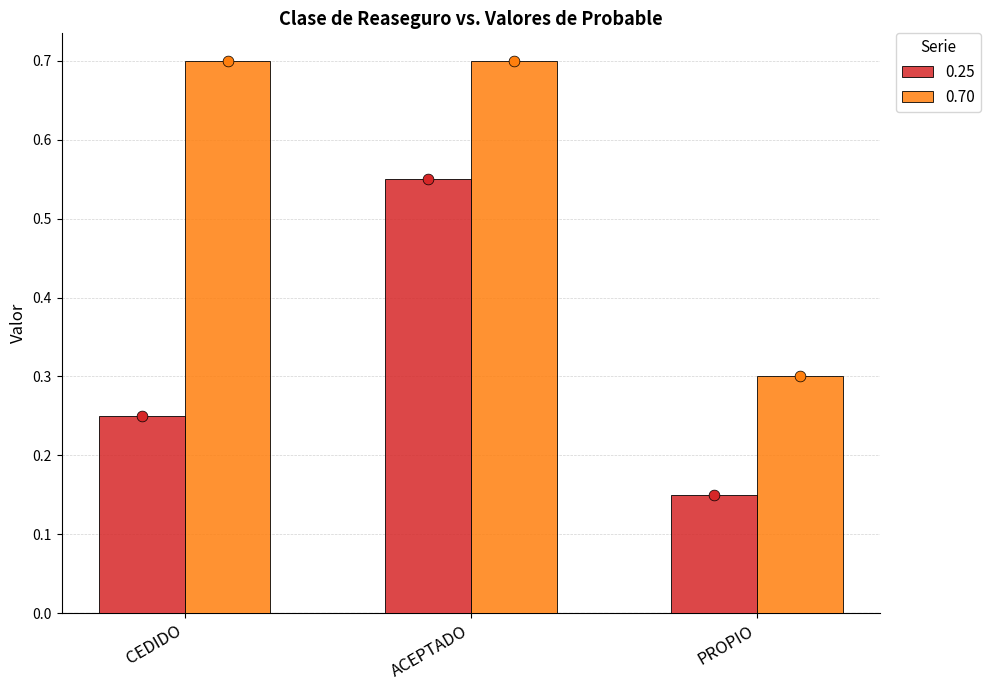

Which series has the largest total across all categories?

0.70